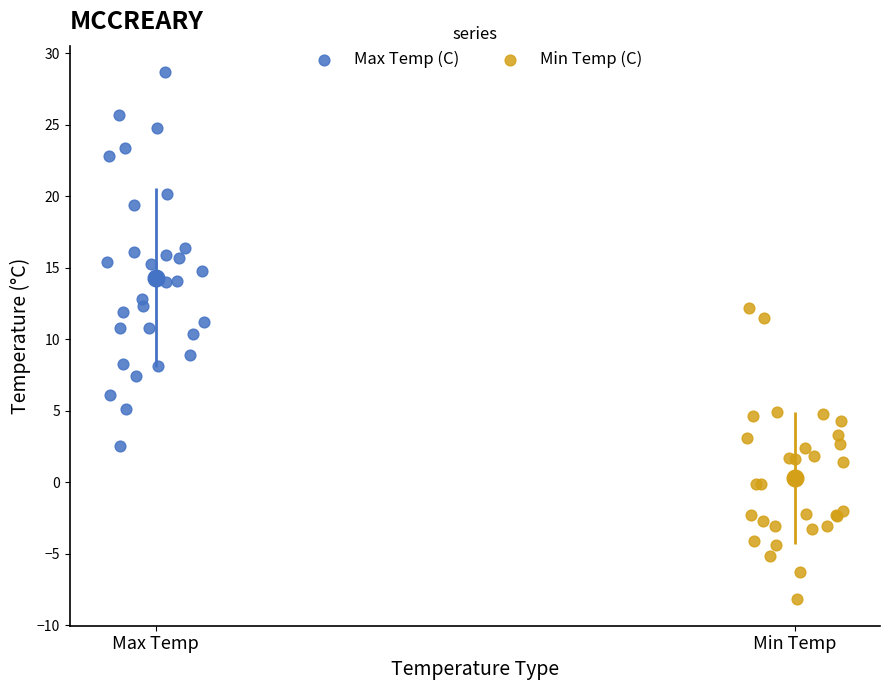

Which series has the largest Y range (max minus min)?

Max Temp (C)